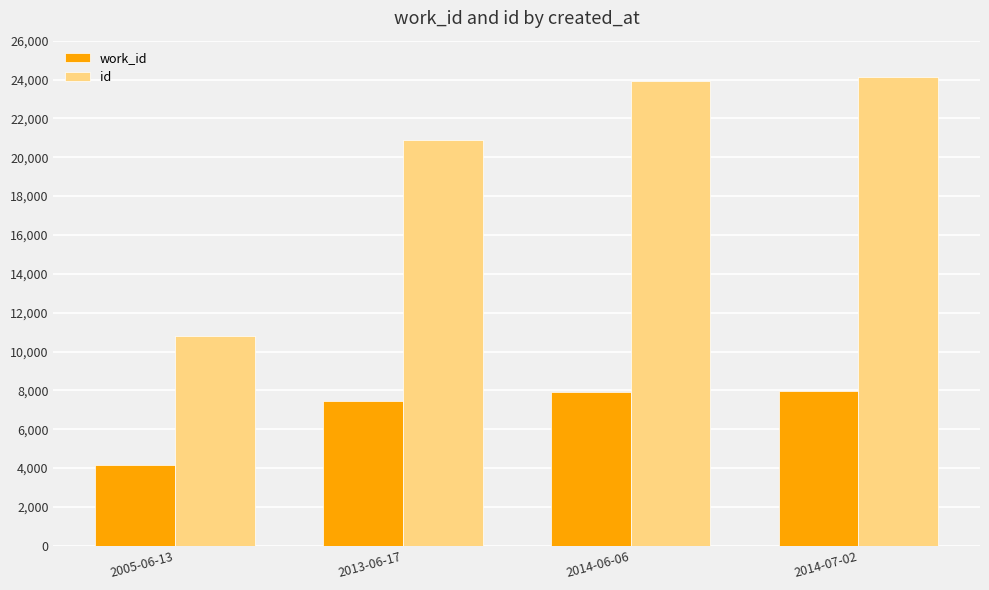

What is the label of the 4th bar from the right?

2005-06-13